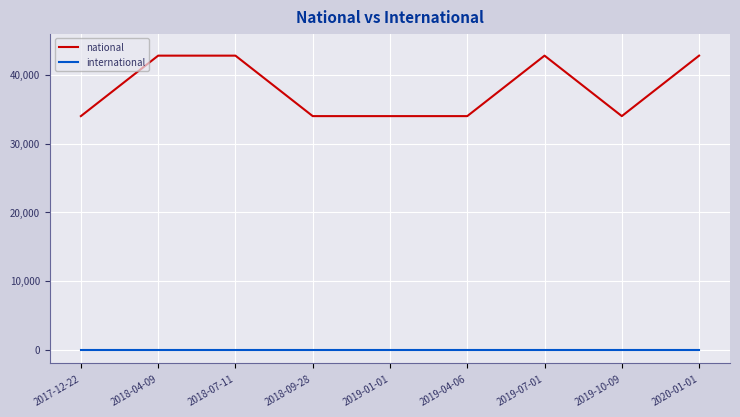

Which series has the widest spread of values?

national